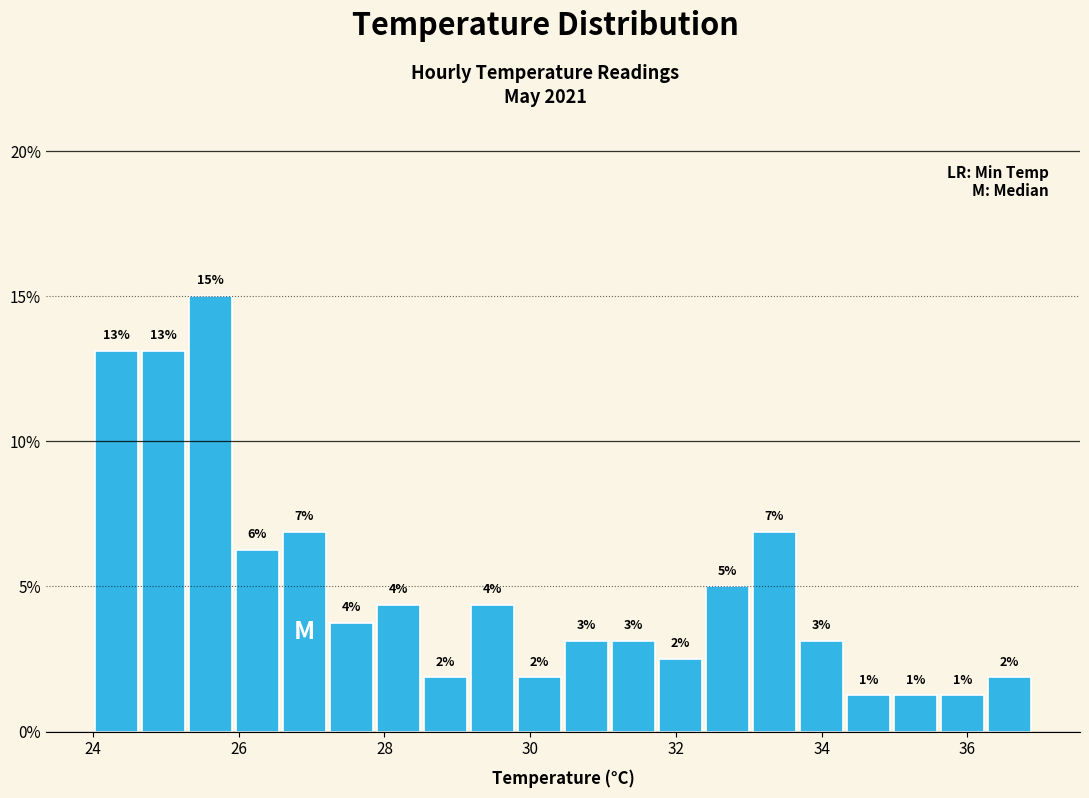

Around what value on the x-axis is the tallest bar? Give the approximate position of its centre, as read against the axis.

25.6